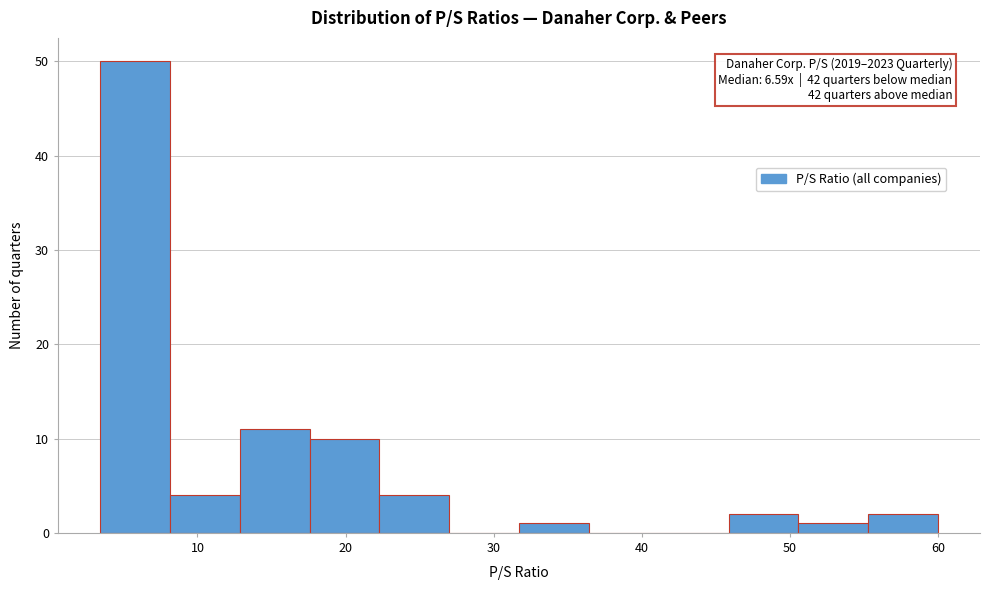

Which range on the x-axis has the tallest bar?

3 to 8